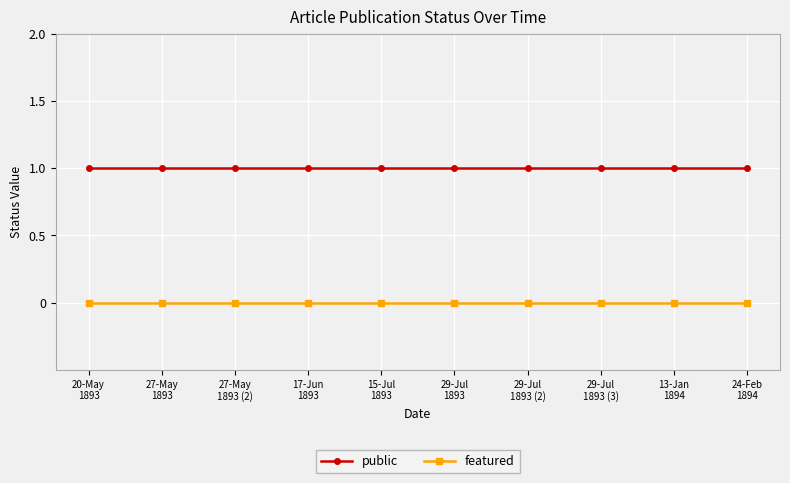

True or false: featured and public cross at least once.

False